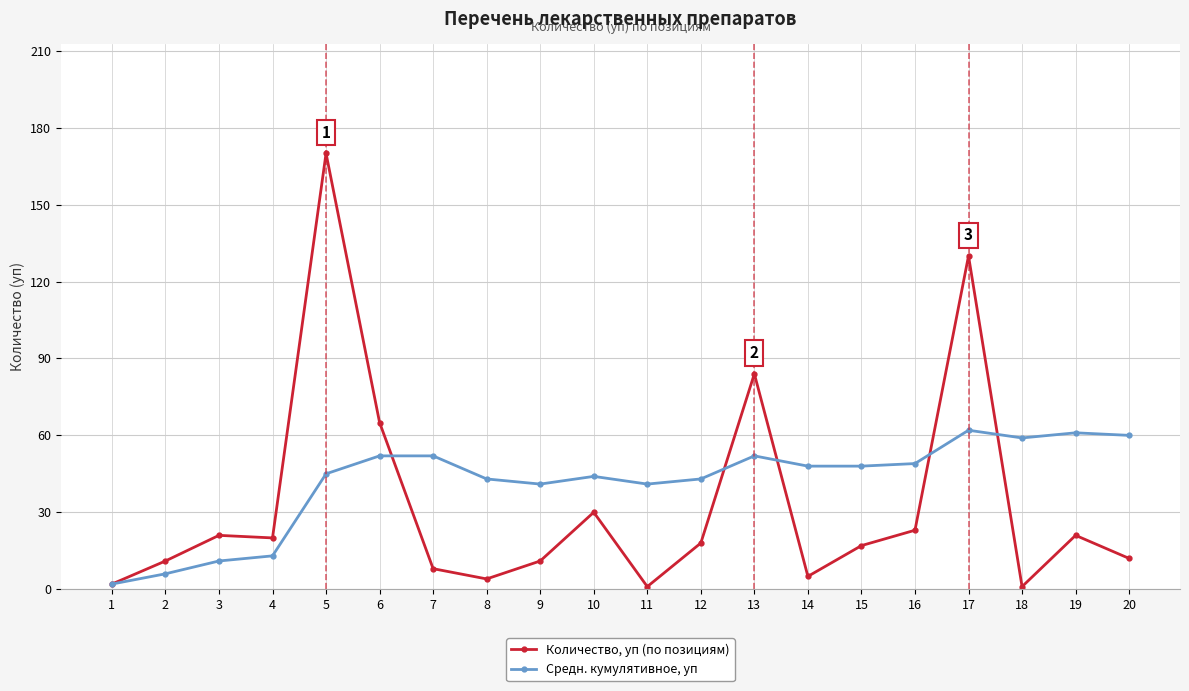

How many values in the Количество, уп (по позициям) series are below 18?

10